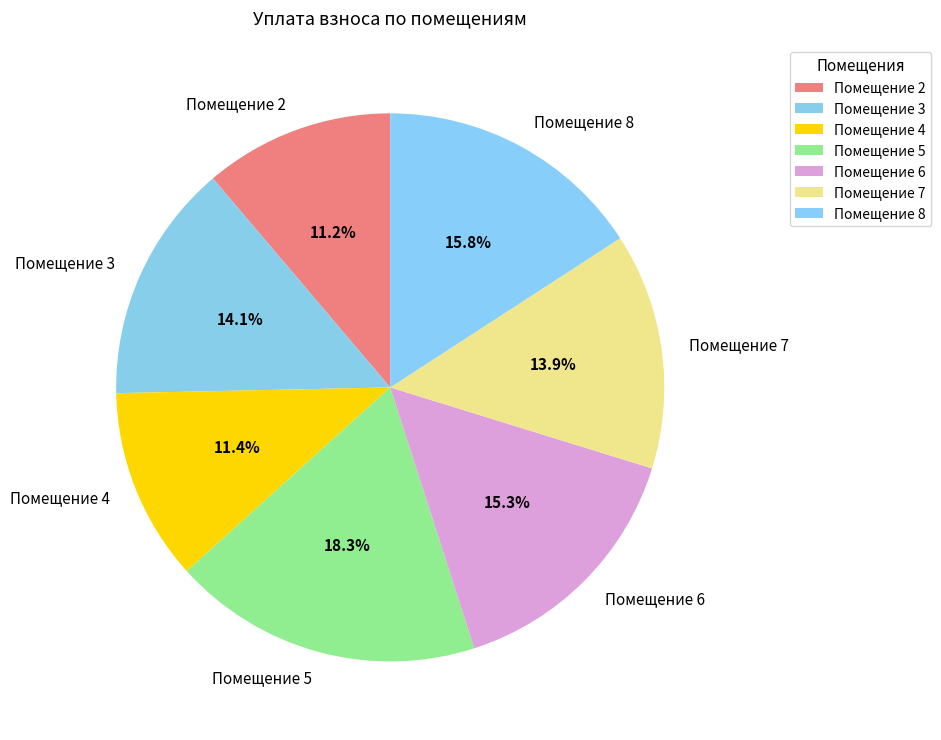

How much of the chart is everything except Помещение 4?

88.6%